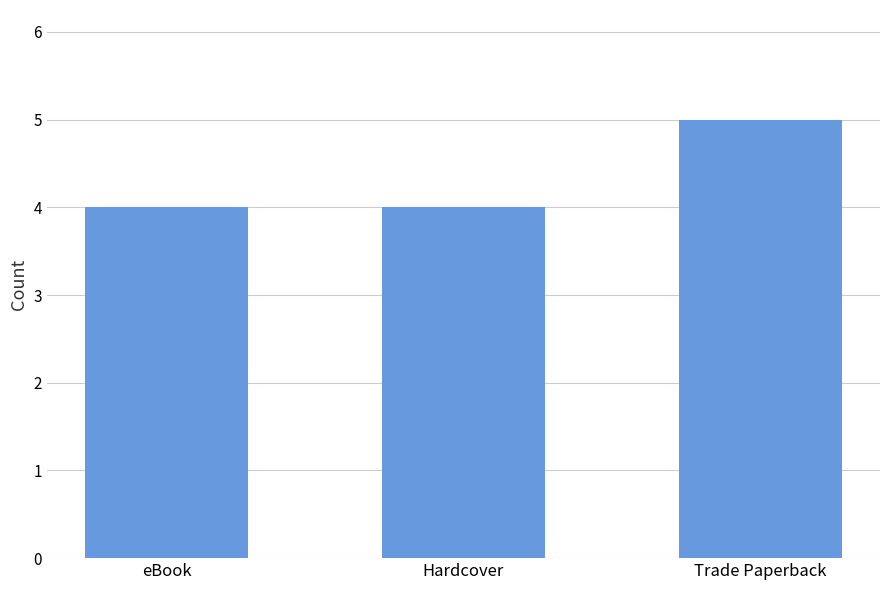

What is the ratio of the value at eBook to the value at Hardcover?

1.0